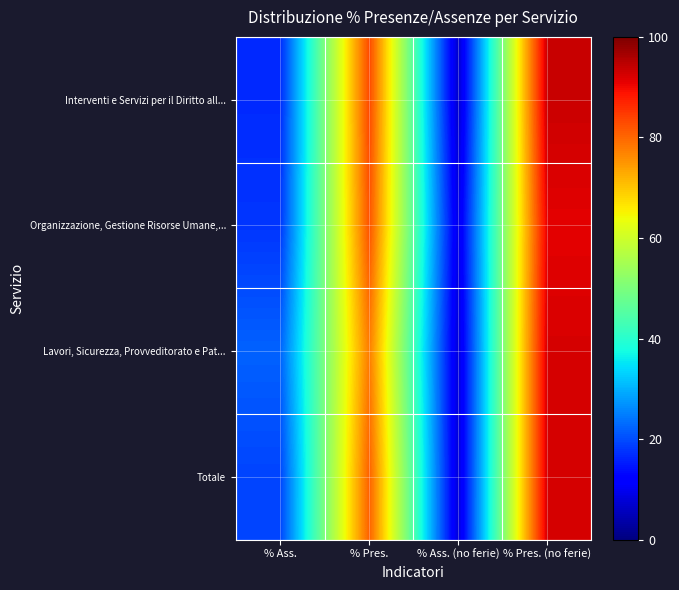

Reading right to left, extract all data points from this chart.

Interventi e Servizi per il Diritto all...: % Pres. (no ferie)=93.4	% Ass. (no ferie)=6.6	% Pres.=83.3	% Ass.=16.7
Organizzazione, Gestione Risorse Umane,...: % Pres. (no ferie)=91.1	% Ass. (no ferie)=8.9	% Pres.=82.2	% Ass.=17.8
Lavori, Sicurezza, Provveditorato e Pat...: % Pres. (no ferie)=92.3	% Ass. (no ferie)=7.7	% Pres.=77.8	% Ass.=22.2
Totale: % Pres. (no ferie)=92.3	% Ass. (no ferie)=7.7	% Pres.=80.8	% Ass.=19.2